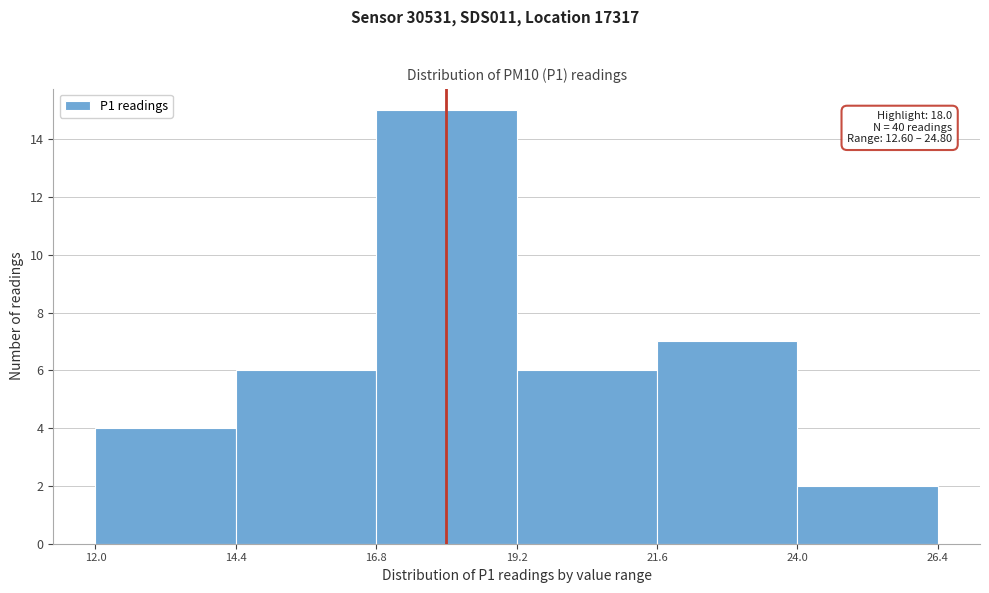

Over which range of the x-axis is the bar tallest?

16.8 to 19.2